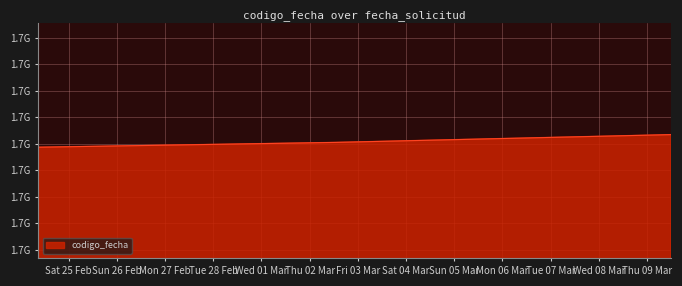

Is this an area chart (filled region under the line)?

Yes